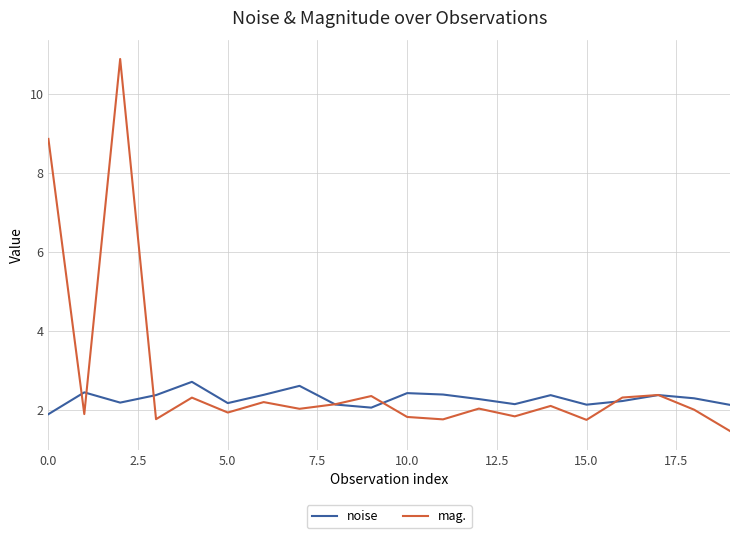

How many lines are shown in the chart?

2